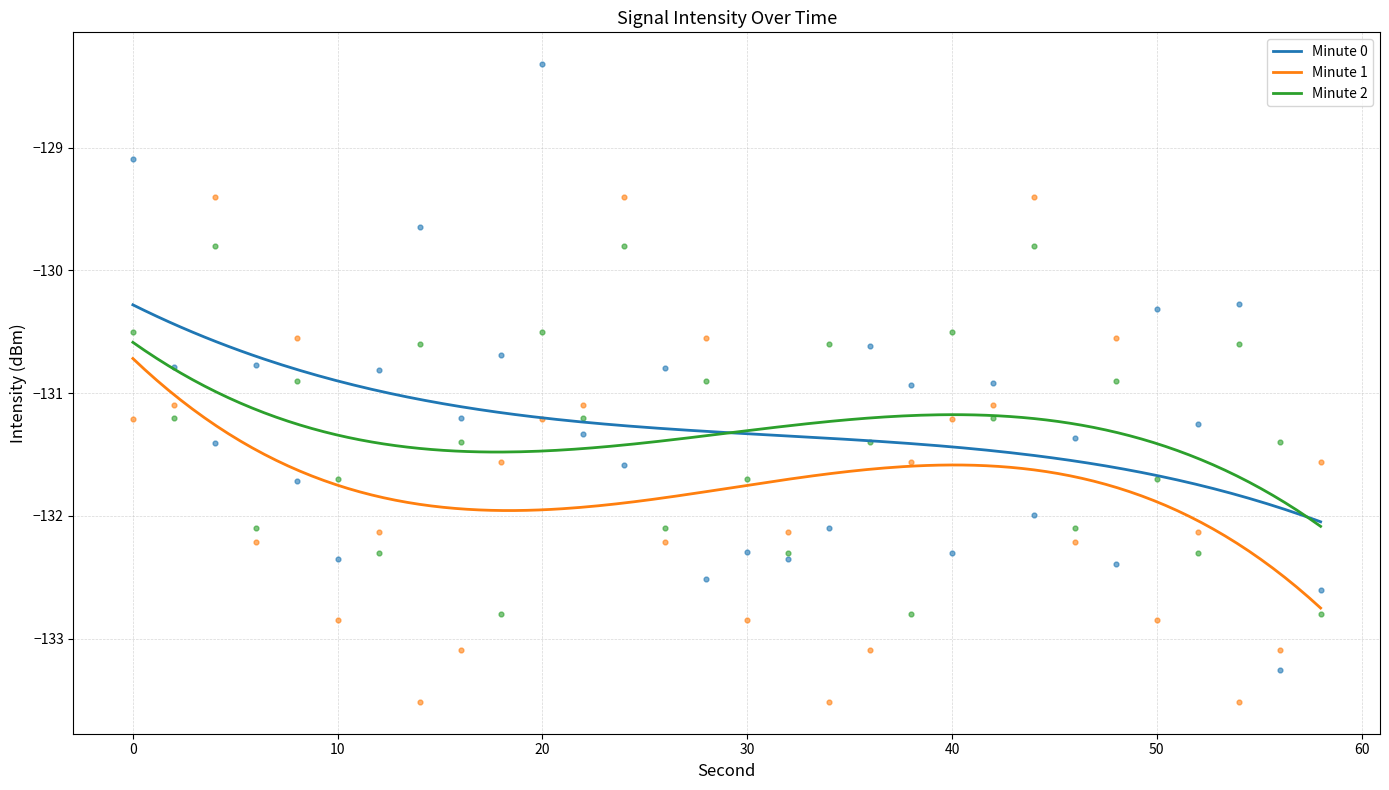

Which series has the largest total across all categories?

Minute 0